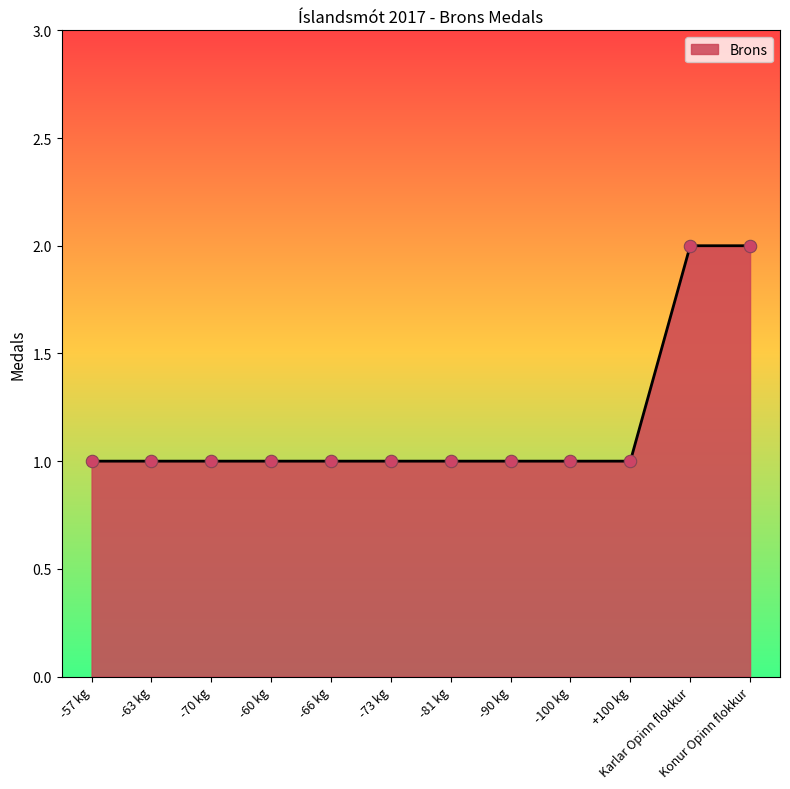

What is the ratio of the value at +100 kg to the value at Karlar Opinn flokkur?

0.5